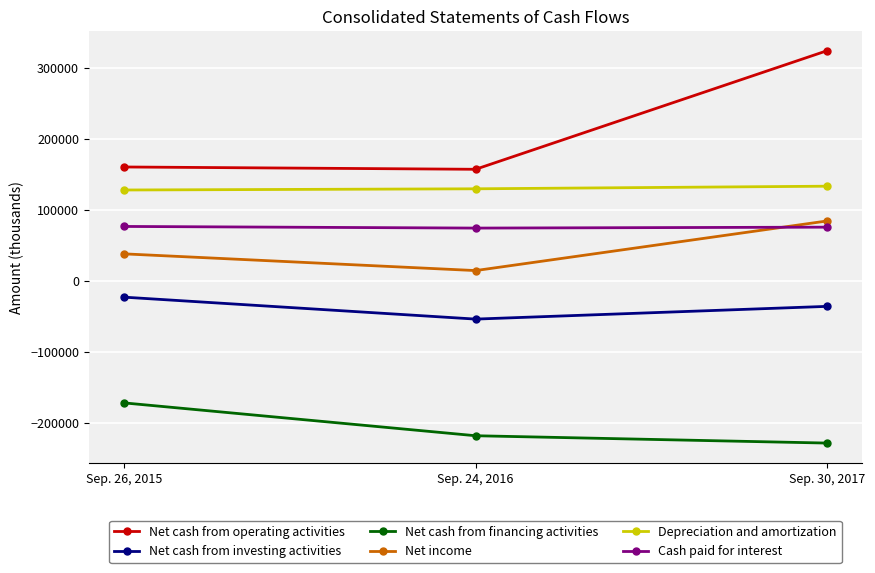

True or false: Net cash from operating activities has a value of 190171 at Sep. 30, 2017.

False